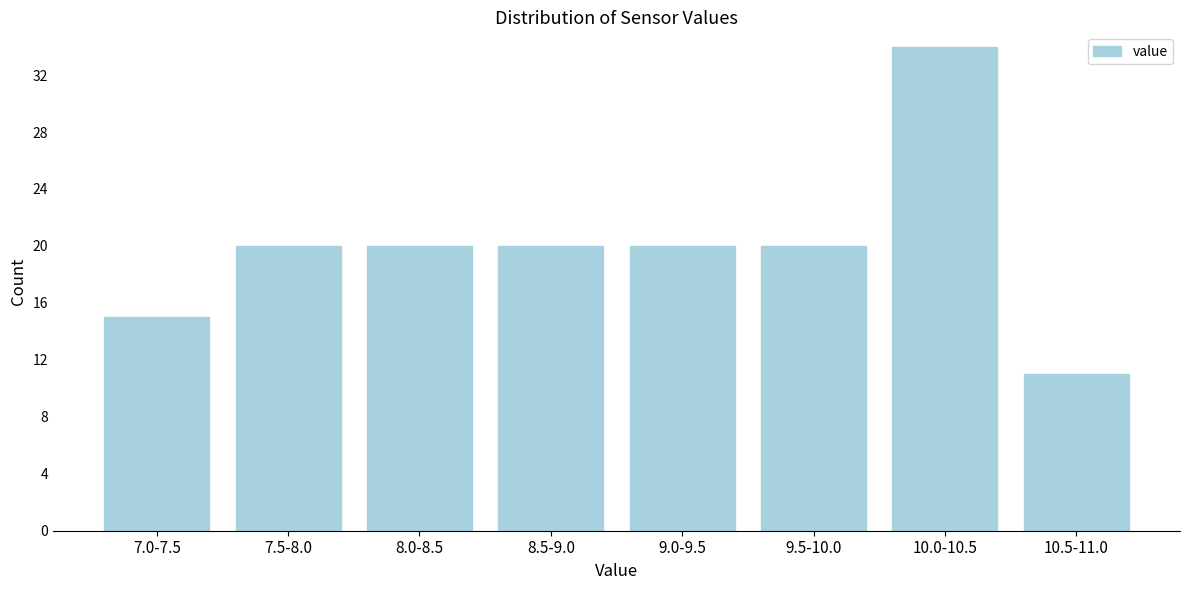

Reading left to right, transcribe all the data shown in this chart.

7.0-7.5=15	7.5-8.0=20	8.0-8.5=20	8.5-9.0=20	9.0-9.5=20	9.5-10.0=20	10.0-10.5=34	10.5-11.0=11